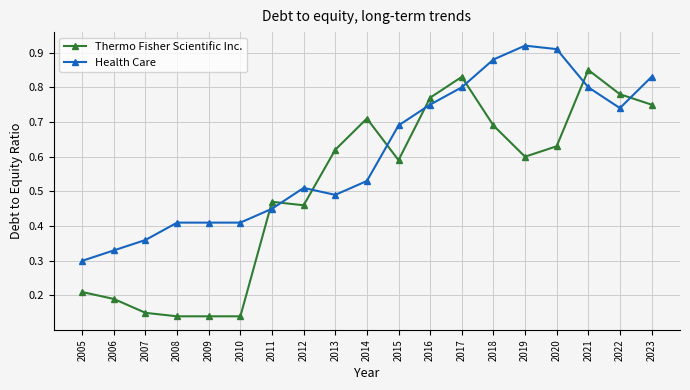

Is it true that Thermo Fisher Scientific Inc. equals 0.6 at 2012?

False